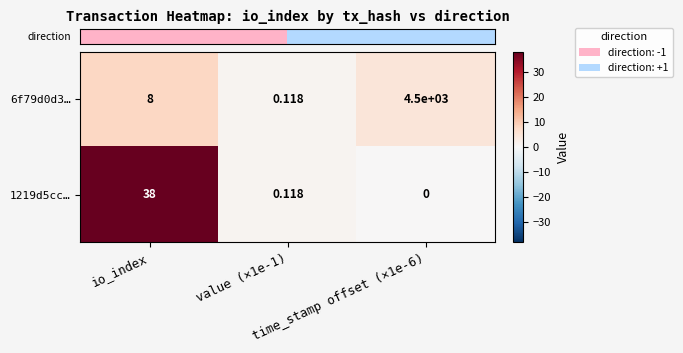

Rank the series at io_index from highest to lowest value.

1219d5cc…, 6f79d0d3…